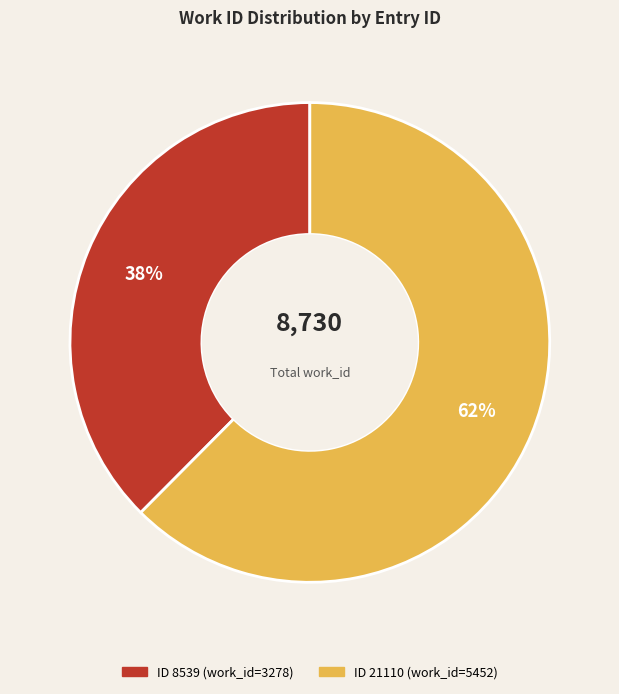

Is there a majority slice in this chart?

Yes